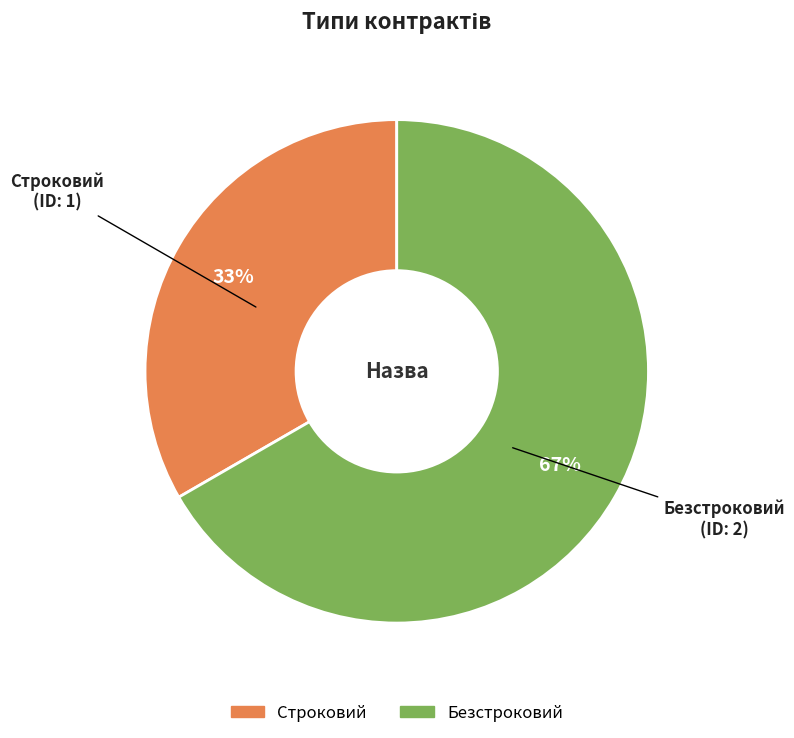

Which category has the biggest portion of the pie?

Безстроковий